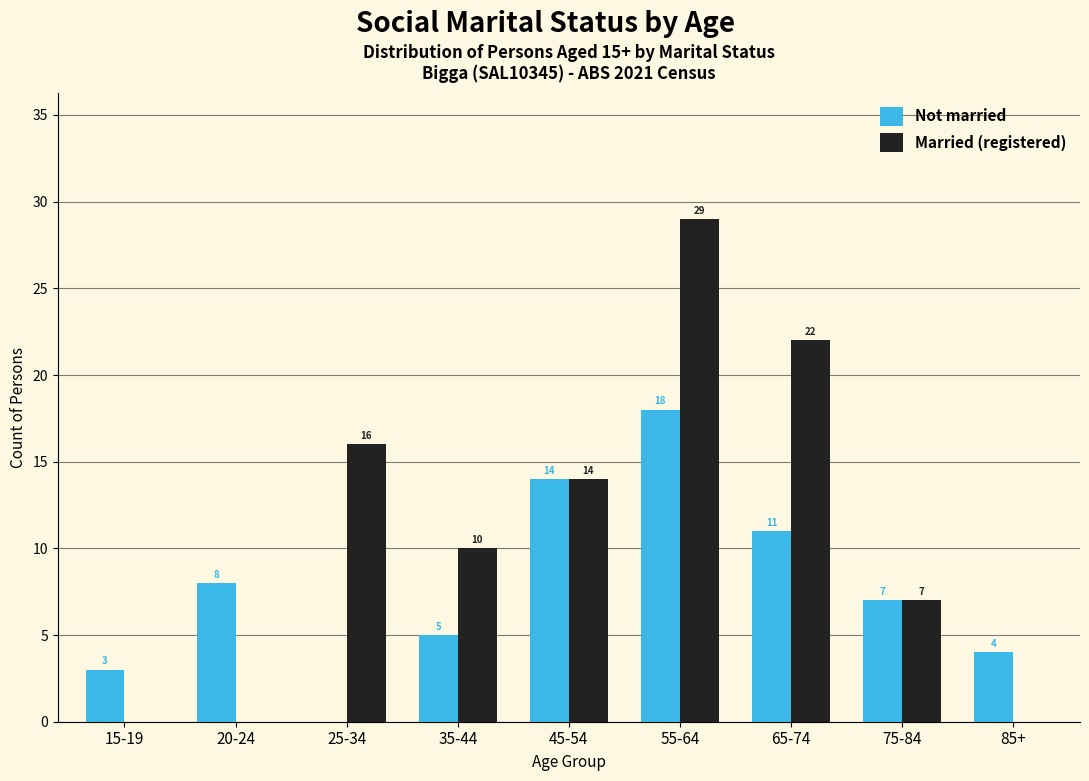

Reading right to left, what are all the values shown in this chart?

Not married: 85+=4	75-84=7	65-74=11	55-64=18	45-54=14	35-44=5	25-34=0	20-24=8	15-19=3
Married (registered): 85+=0	75-84=7	65-74=22	55-64=29	45-54=14	35-44=10	25-34=16	20-24=0	15-19=0